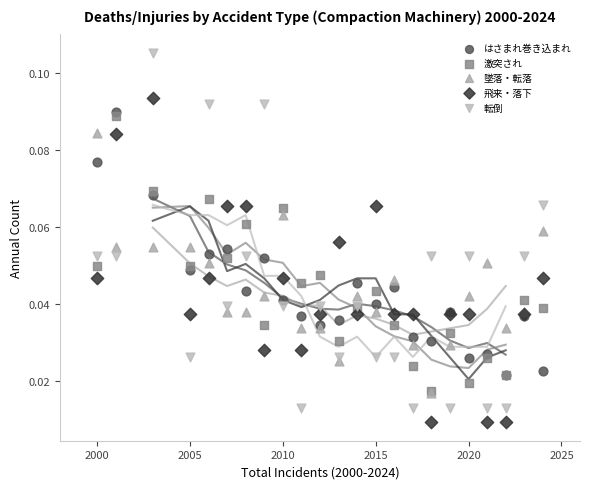

What are all the series names shown in the legend?

はさまれ巻き込まれ, 激突され, 墜落・転落, 飛来・落下, 転倒